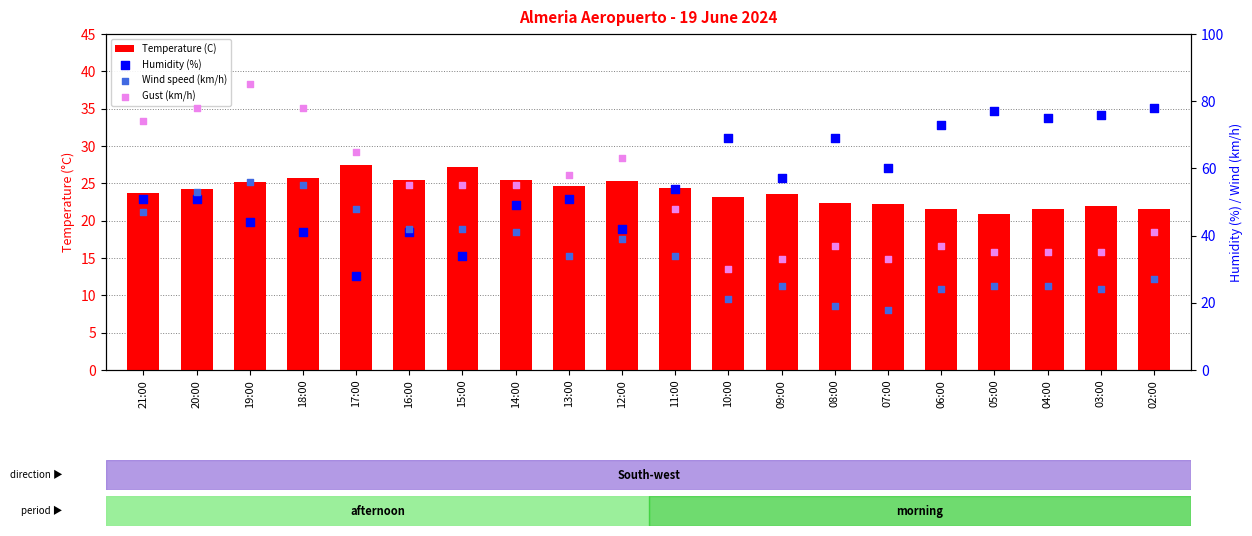

Which series has the widest spread of Y values?

Gust (km/h)